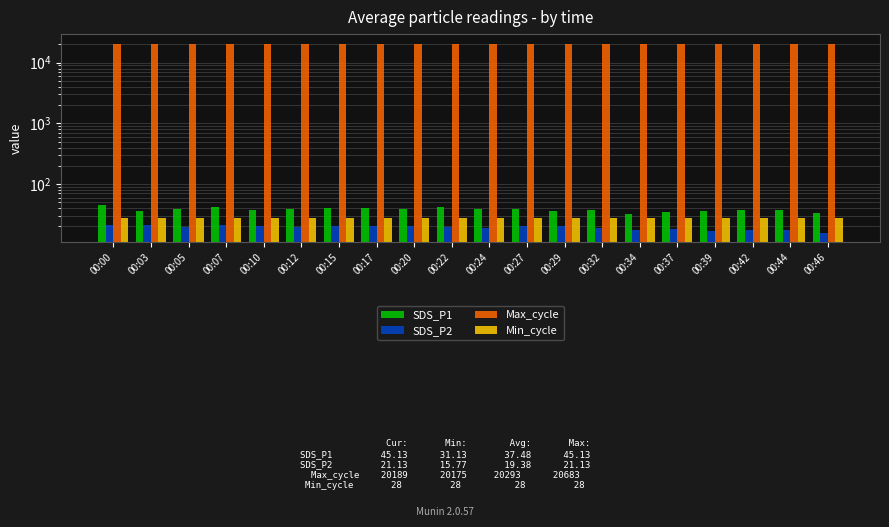

How many groups of bars are there?

20